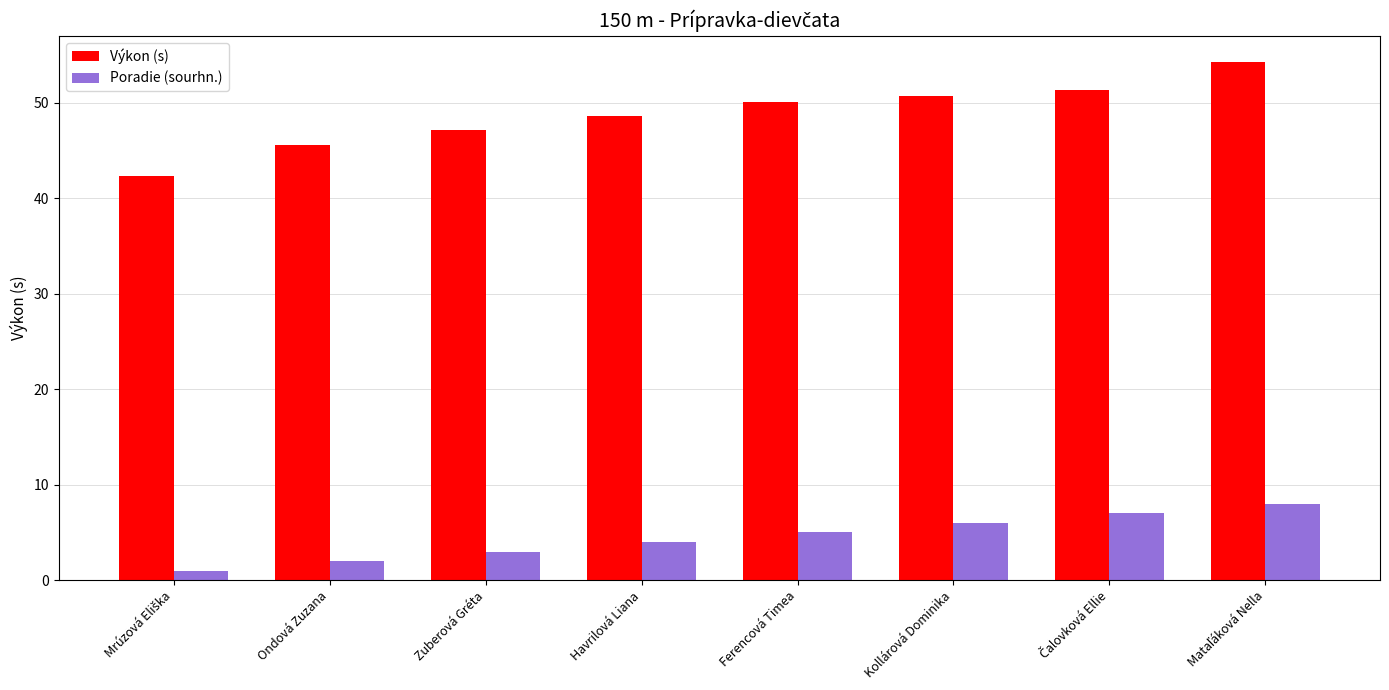

What position from the right is Kollárová Dominika?

3